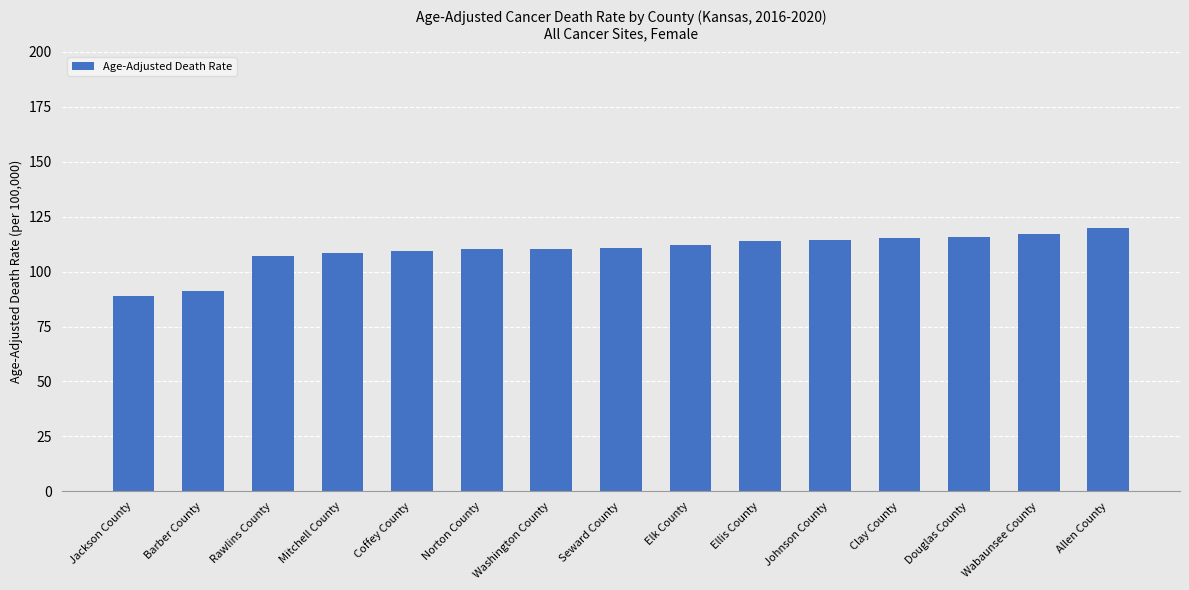

What position from the right is Norton County?

10